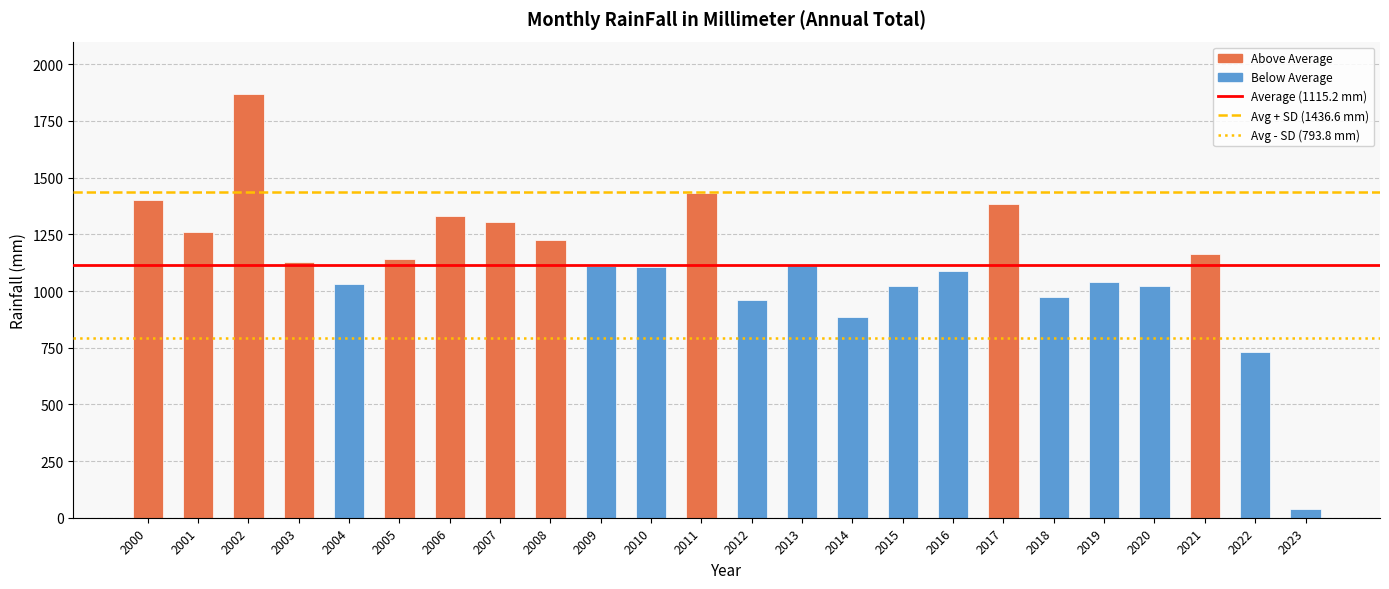

What is the minimum value shown in the chart?

39.5